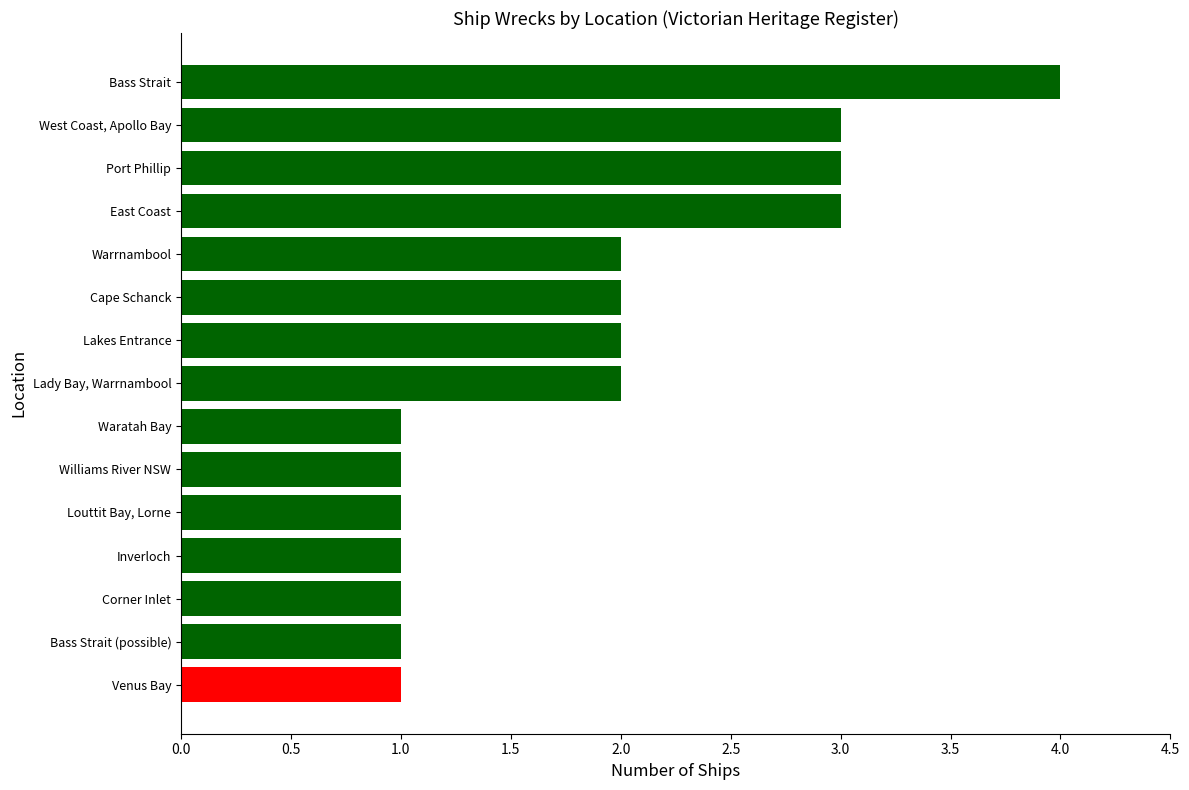

What is the change in value from Louttit Bay, Lorne to Bass Strait?

+3